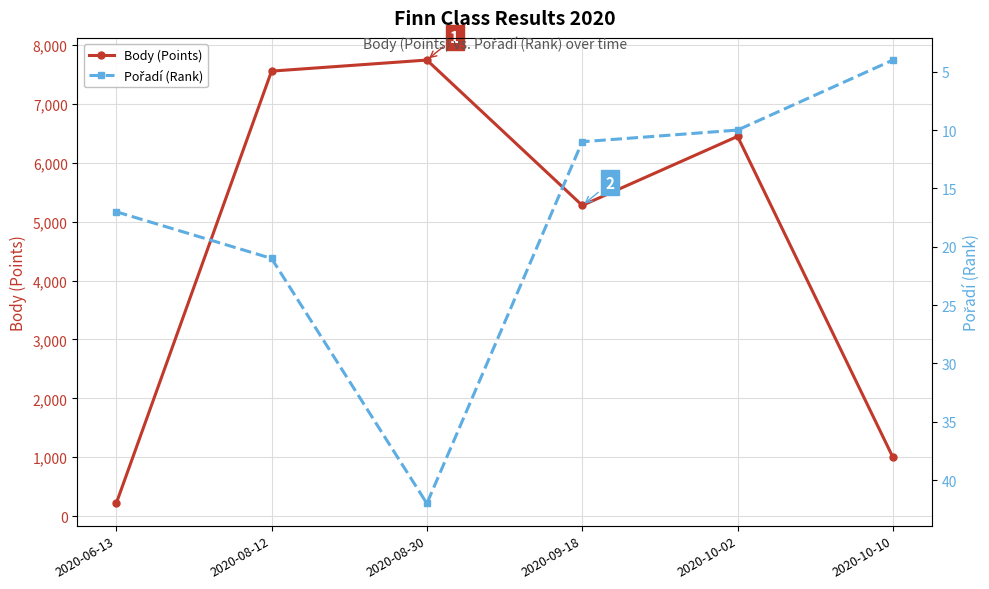

How many data points in Pořadí (Rank) are less than 17?

3